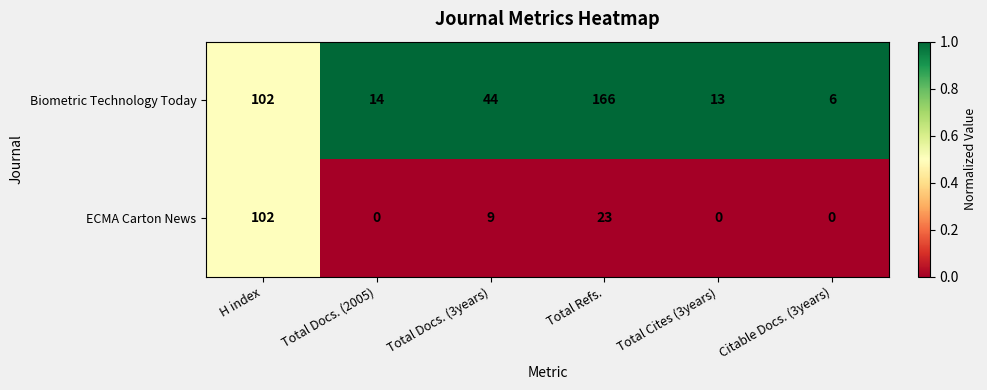

The value of ECMA Carton News at H index is 38. True or false?

False